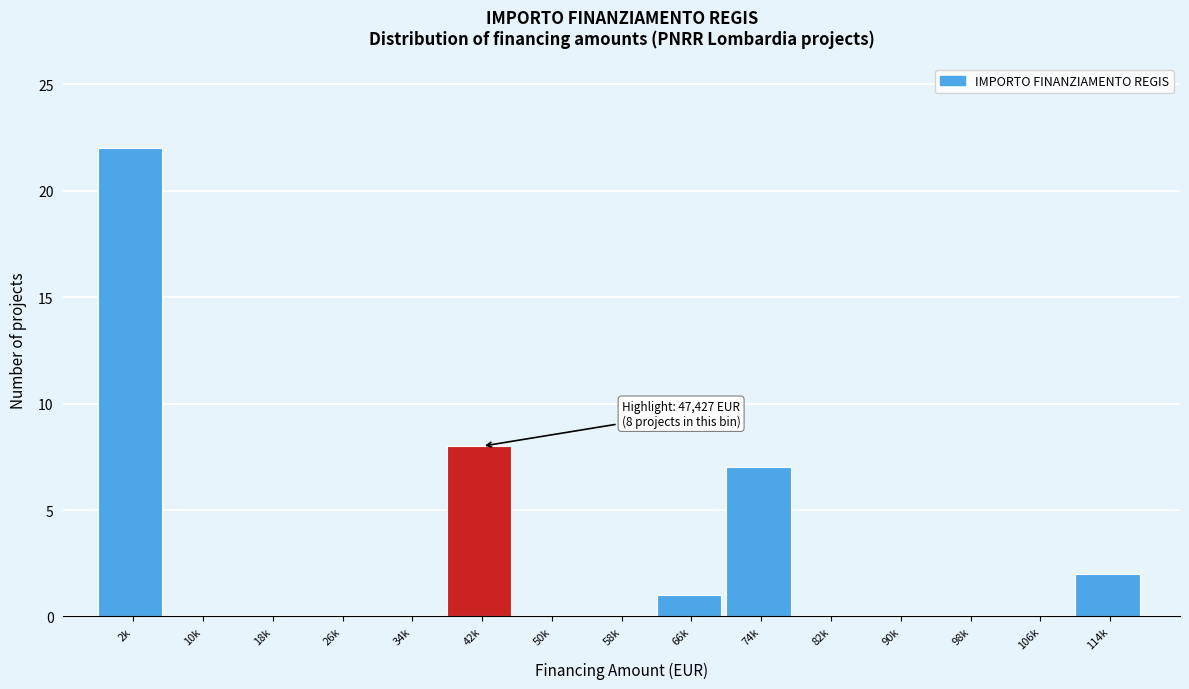

Reading left to right, list all the values displayed in this chart.

2k=22	10k=0	18k=0	26k=0	34k=0	42k=8	50k=0	58k=0	66k=1	74k=7	82k=0	90k=0	98k=0	106k=0	114k=2